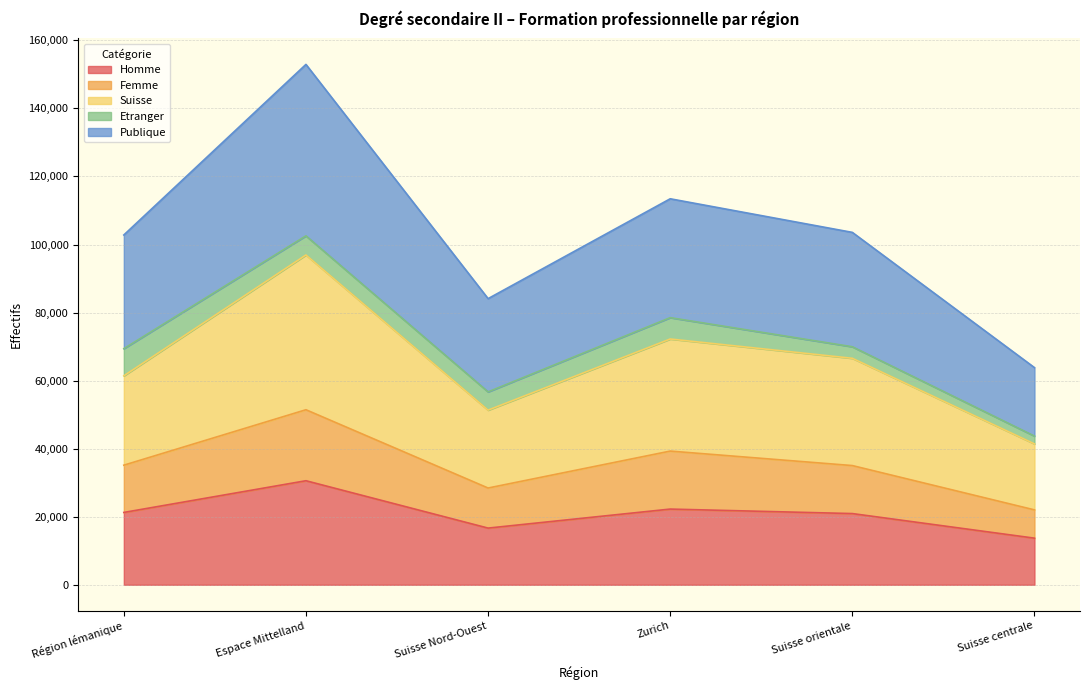

Between Suisse orientale and Espace Mittelland, which is larger?

Espace Mittelland